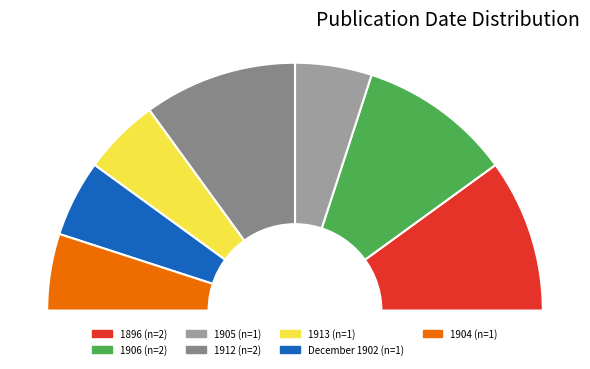

What is the ratio of the value at 1896 to the value at December 1902?

2.0